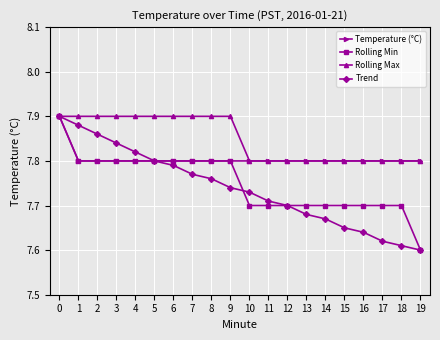

Which series changed the most between 2 and 16?

Trend